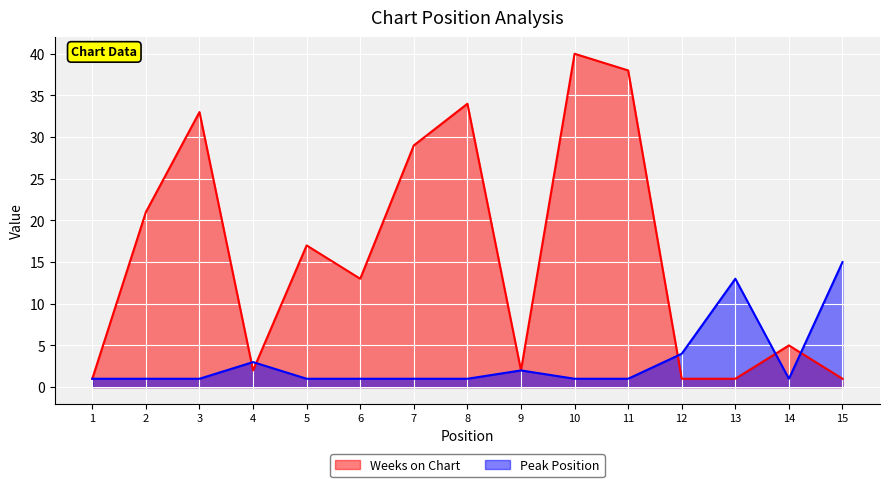

How many interior local peaks does the Peak Position series have?

3